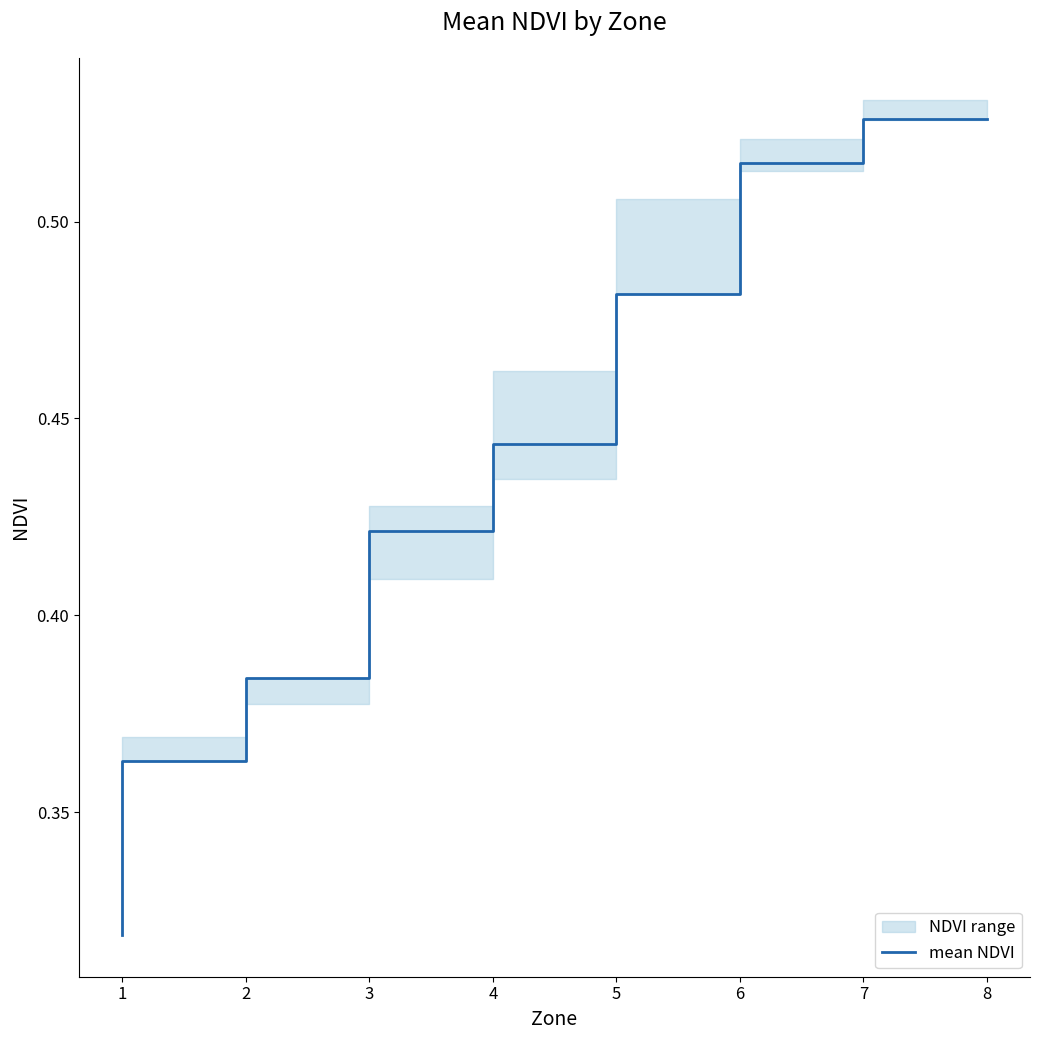

The mean NDVI series shows 0.6 at 4. True or false?

False